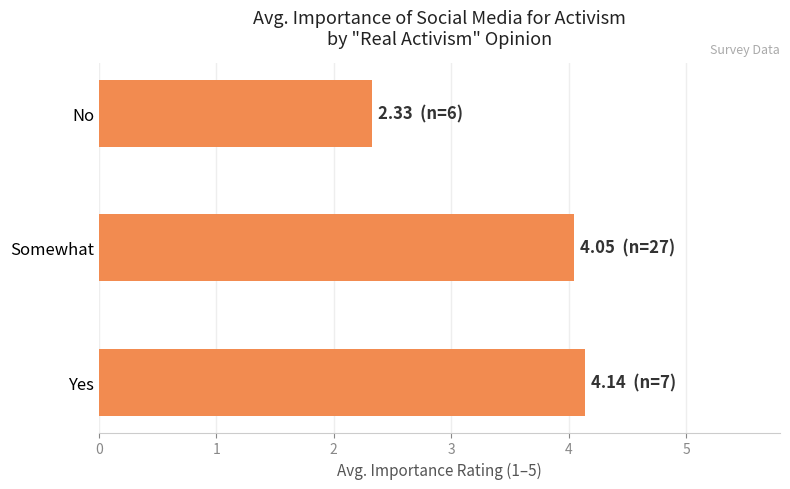

How many categories are shown in the chart?

3